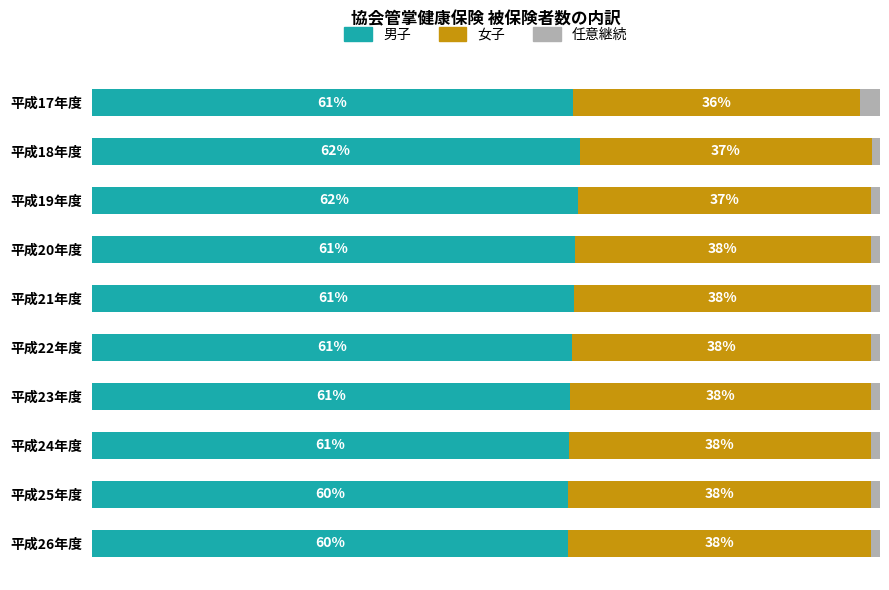

Reading left to right, transcribe all the data shown in this chart.

男子: 61.1	61.9	61.7	61.3	61.1	60.9	60.7	60.5	60.5	60.4
女子: 36.4	37.0	37.3	37.6	37.7	37.9	38.2	38.4	38.4	38.5
任意継続: 2.5	1.1	1.1	1.1	1.1	1.2	1.1	1.1	1.1	1.1